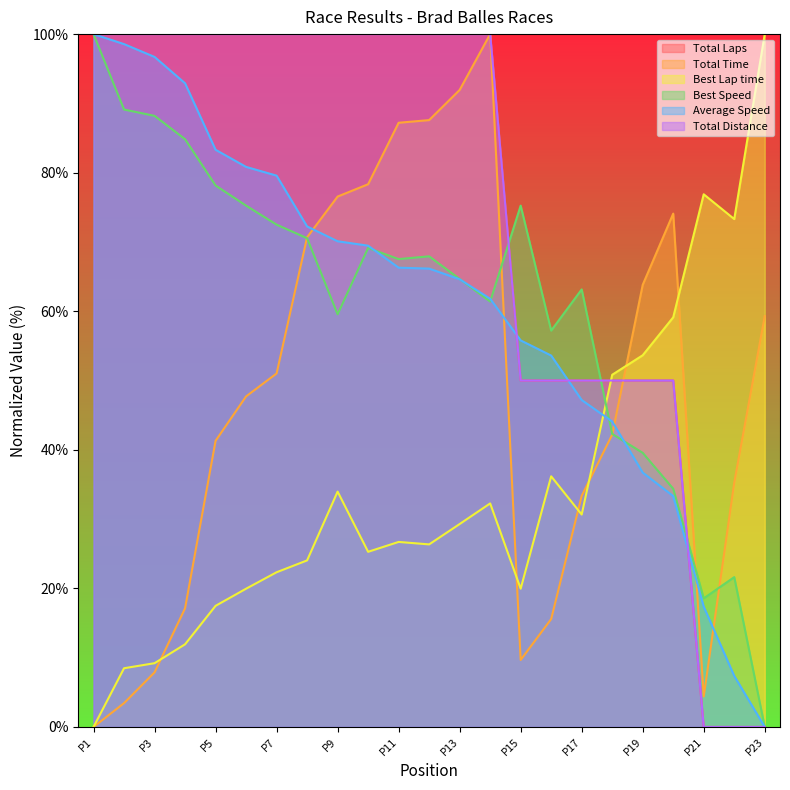

How many values in the Total Laps series exceed 99?

14